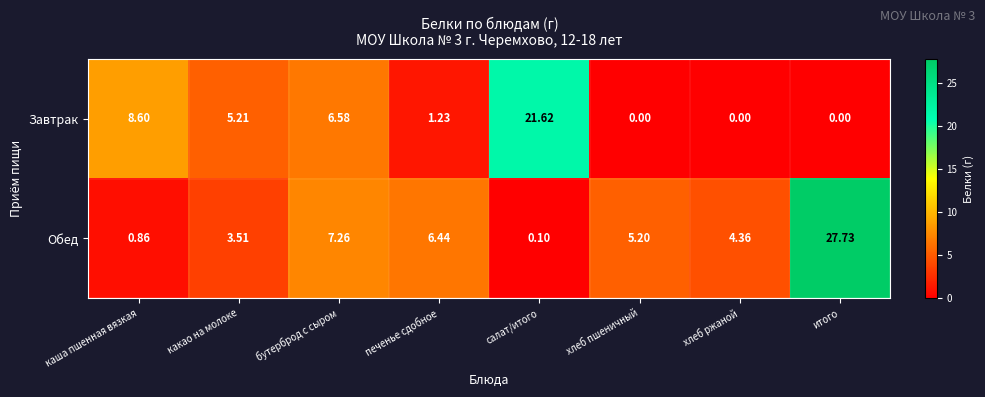

What is the difference between the second highest and second lowest values in the Обед series?

6.4